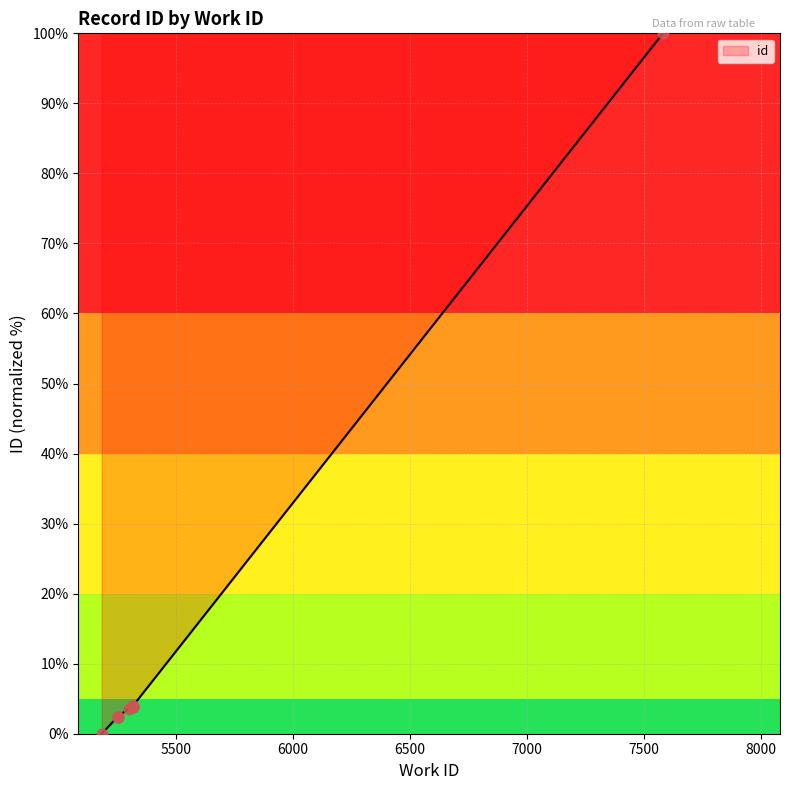

Between 5252 and 5252, which is larger?

5252